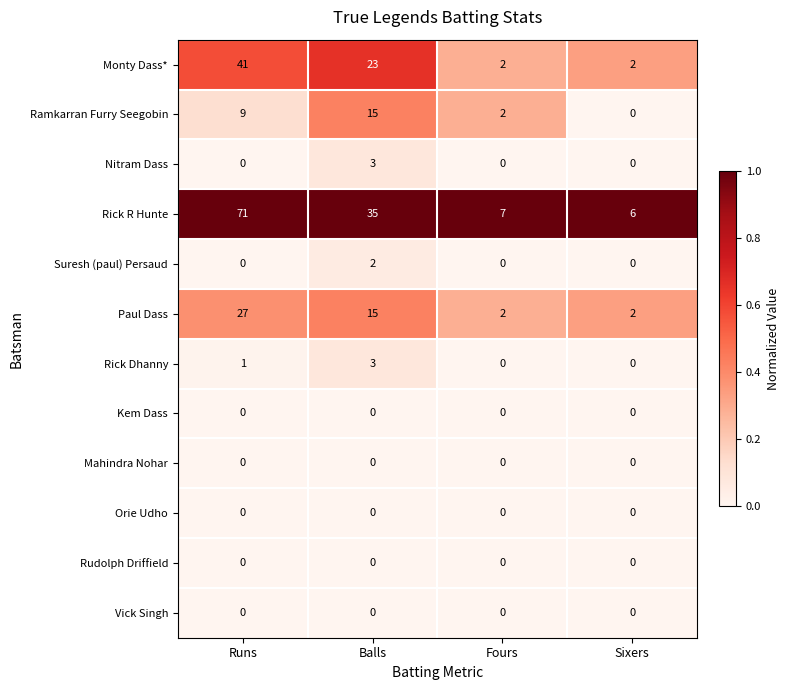

At which label does Rick R Hunte first exceed 35?

Runs